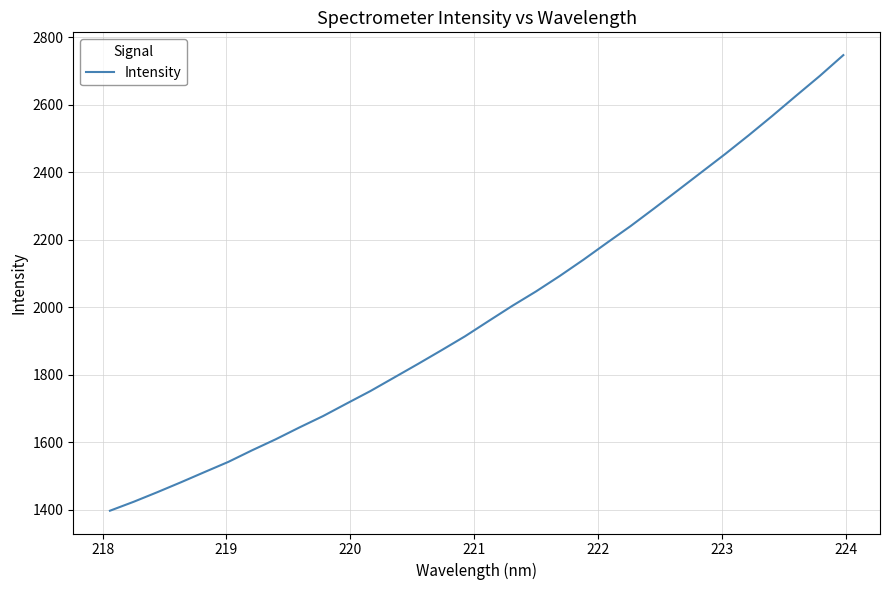

What is the smallest value displayed?

1396.4